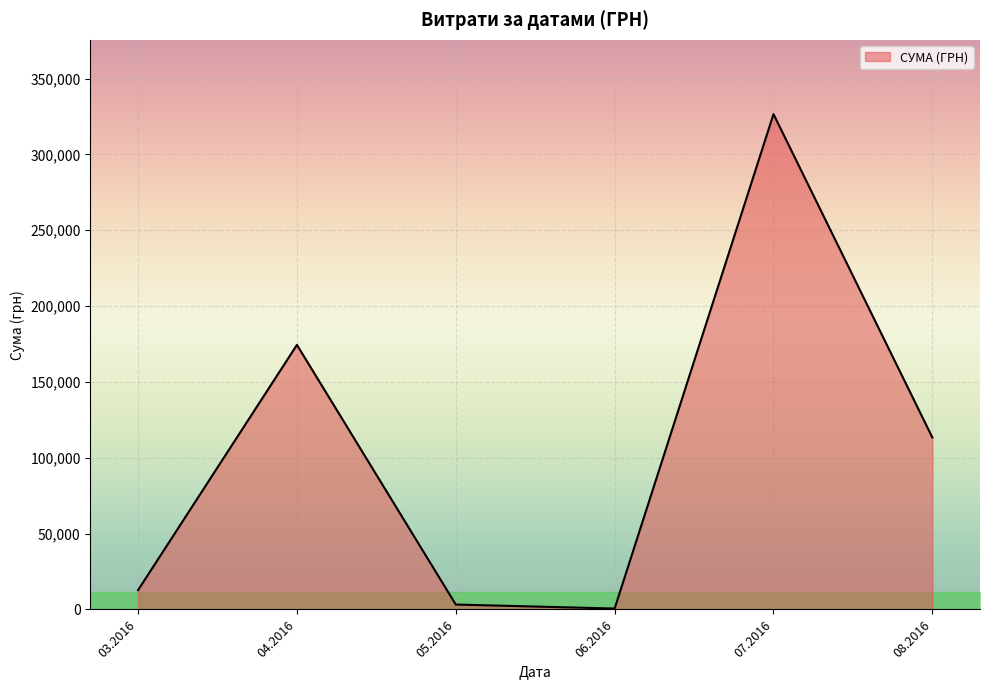

True or false: there are more than 2 points higher than both neighbors.

False